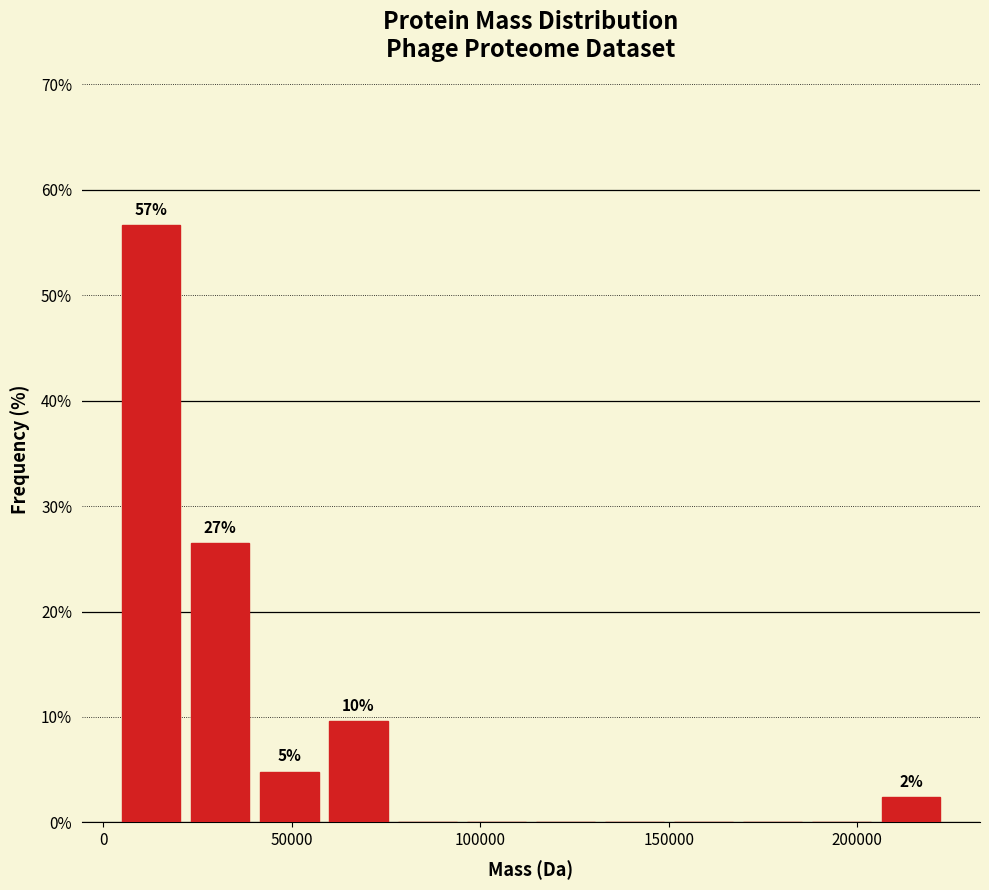

Around what value on the x-axis is the tallest bar? Give the approximate position of its centre, as read against the axis.

15000